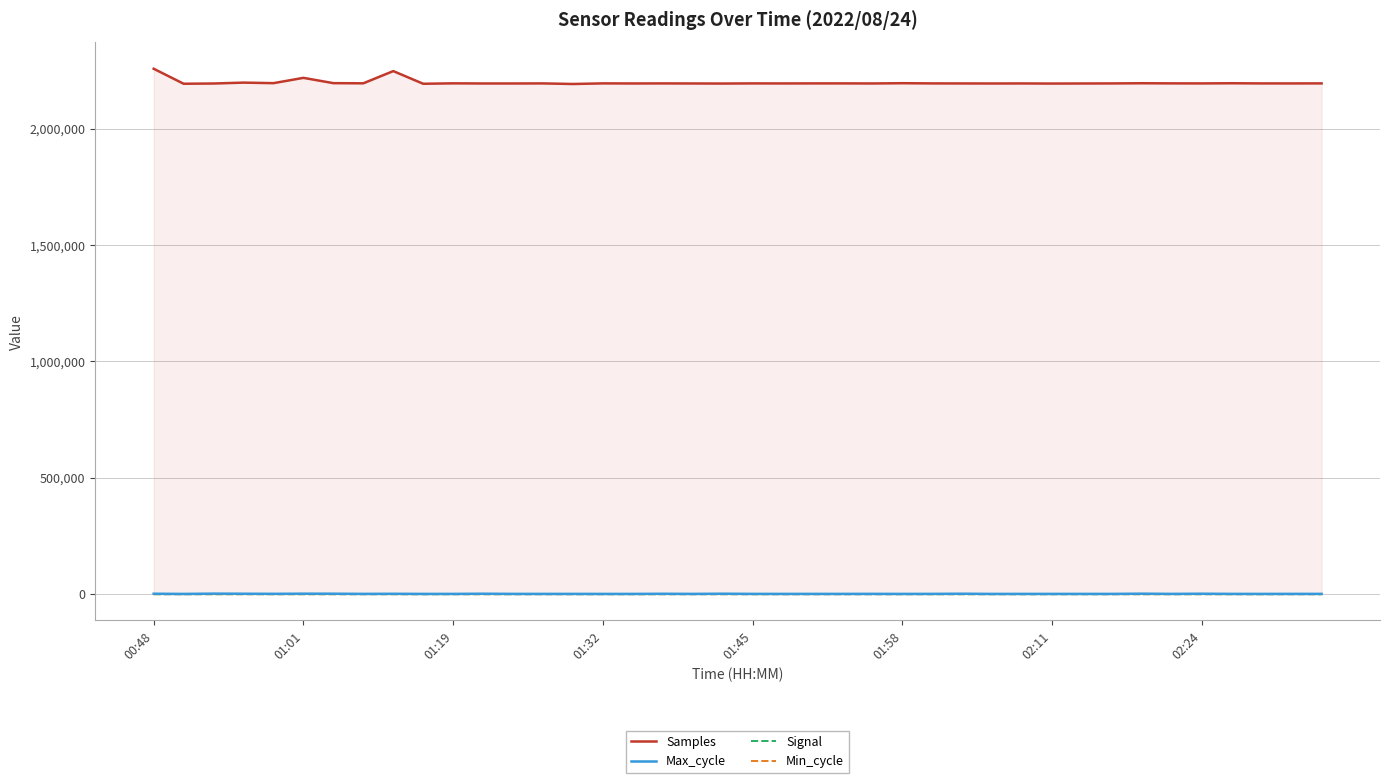

Which series has the widest spread of values?

Samples